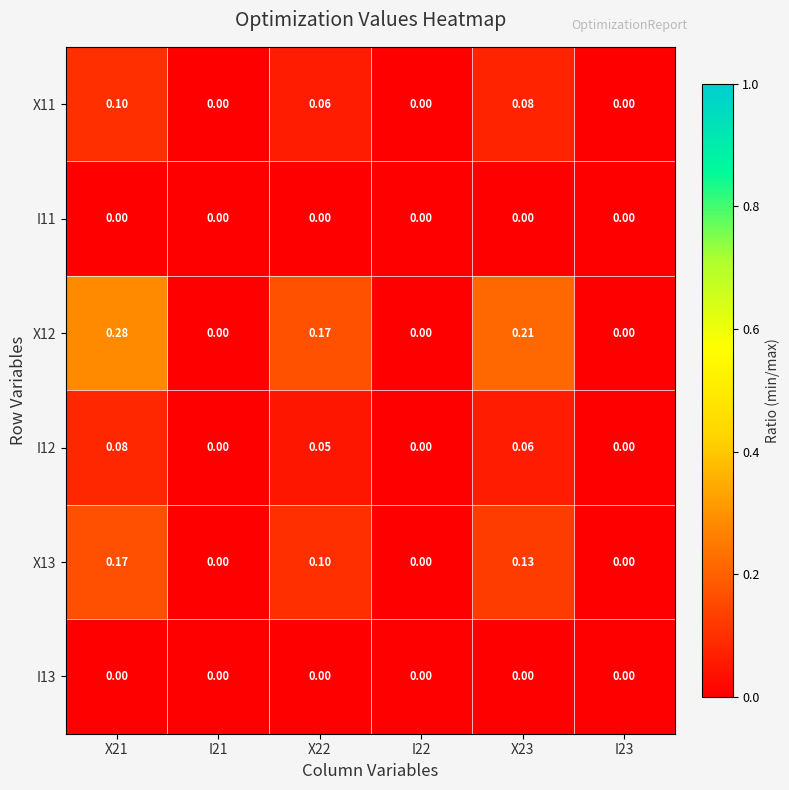

Is the value of X11 at X21 greater than the value of X13 at X21?

No